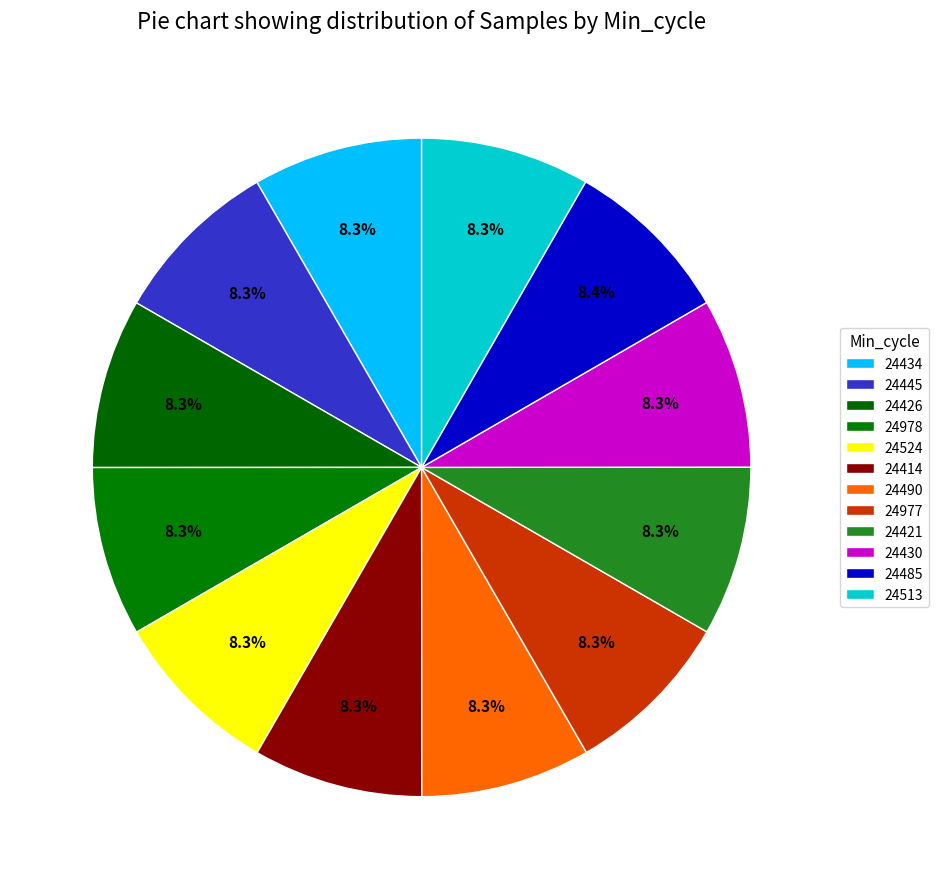

Count the number of slices in the pie.

12